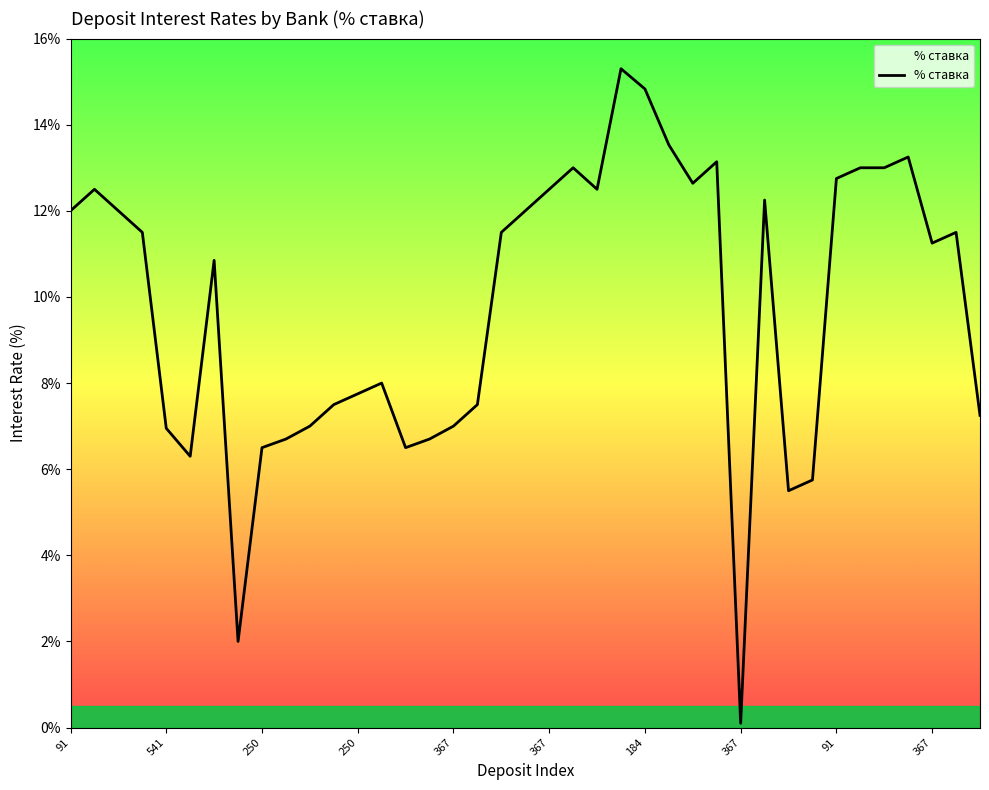

Does the chart display data point markers on the line(s)?

No